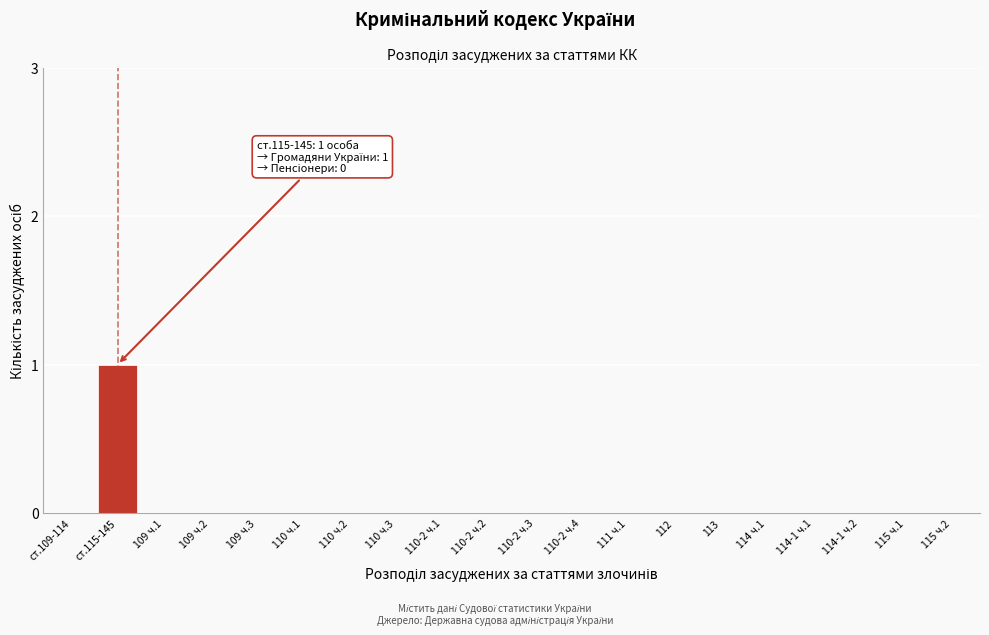

Reading right to left, extract all data points from this chart.

115 ч.2=0	115 ч.1=0	114-1 ч.2=0	114-1 ч.1=0	114 ч.1=0	113=0	112=0	111 ч.1=0	110-2 ч.4=0	110-2 ч.3=0	110-2 ч.2=0	110-2 ч.1=0	110 ч.3=0	110 ч.2=0	110 ч.1=0	109 ч.3=0	109 ч.2=0	109 ч.1=0	ст.115-145=1	ст.109-114=0